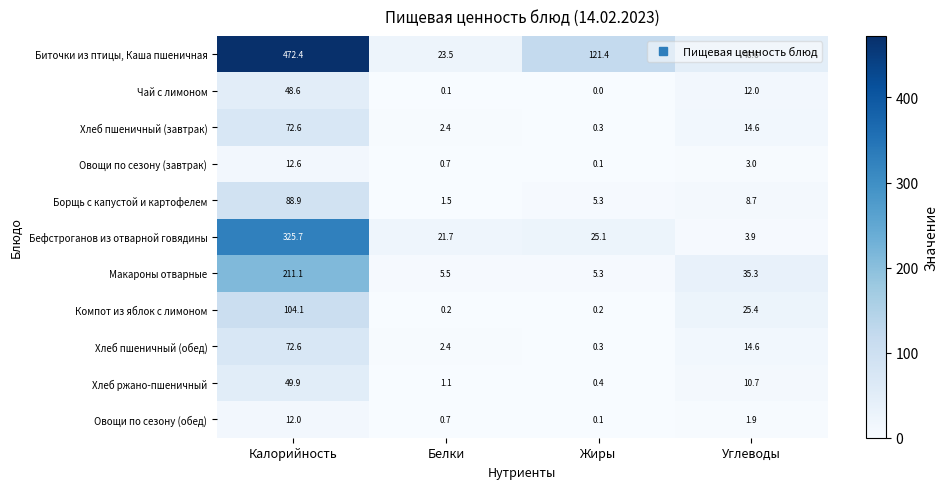

What is the sum of the Макароны отварные values at Углеводы and Жиры?

40.6